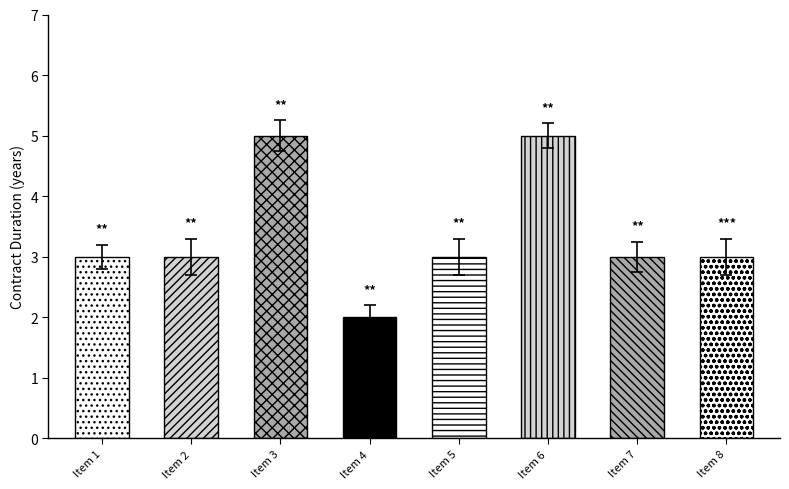

What is the smallest value displayed?

2